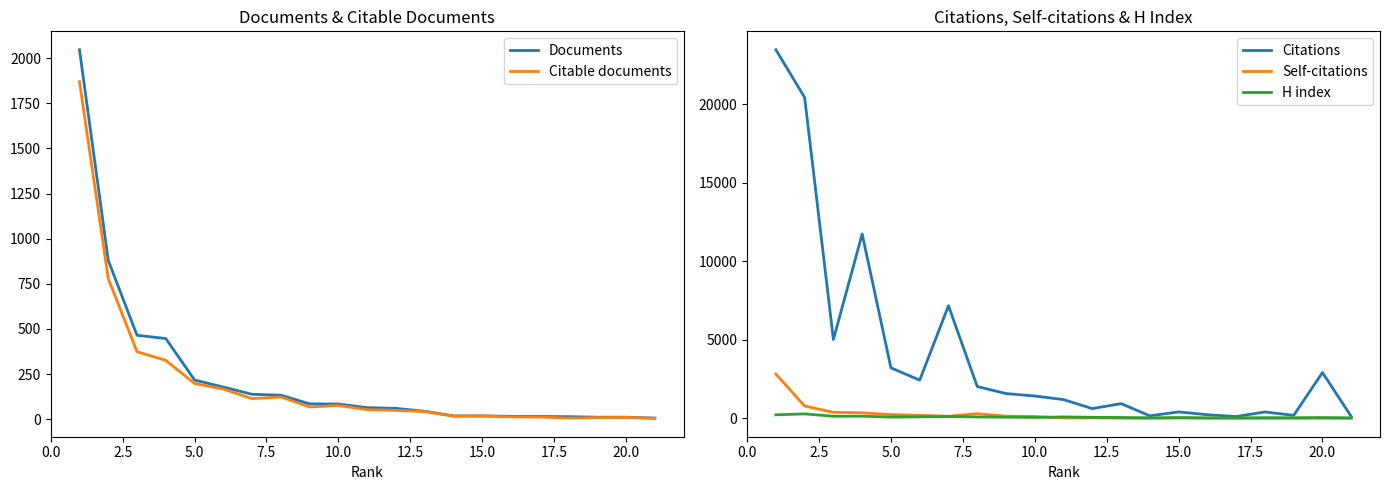

The value of Citations at 20.0 is 2915. True or false?

True